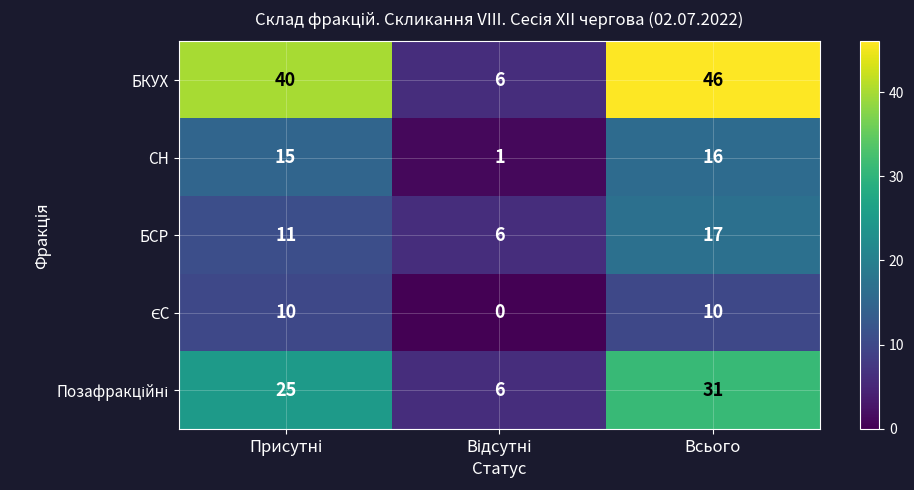

Which series has the largest total across all categories?

БКУХ